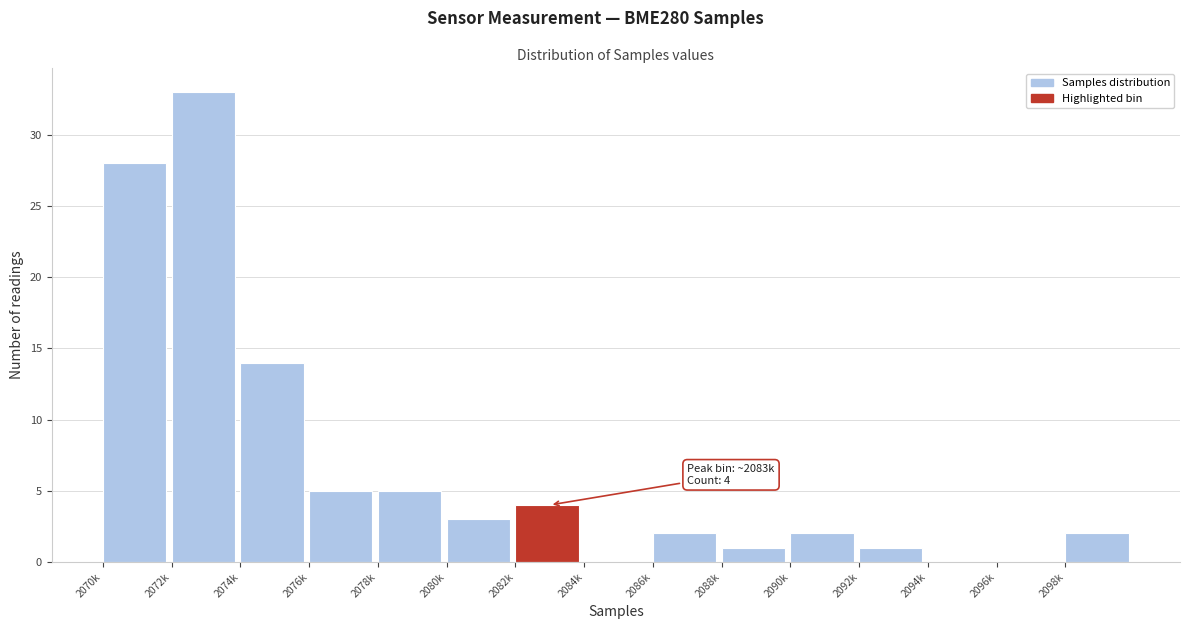

Reading left to right, what are all the values shown in this chart?

2070k=28	2072k=33	2074k=14	2076k=5	2078k=5	2080k=3	2082k=4	2084k=0	2086k=2	2088k=1	2090k=2	2092k=1	2094k=0	2096k=0	2098k=2